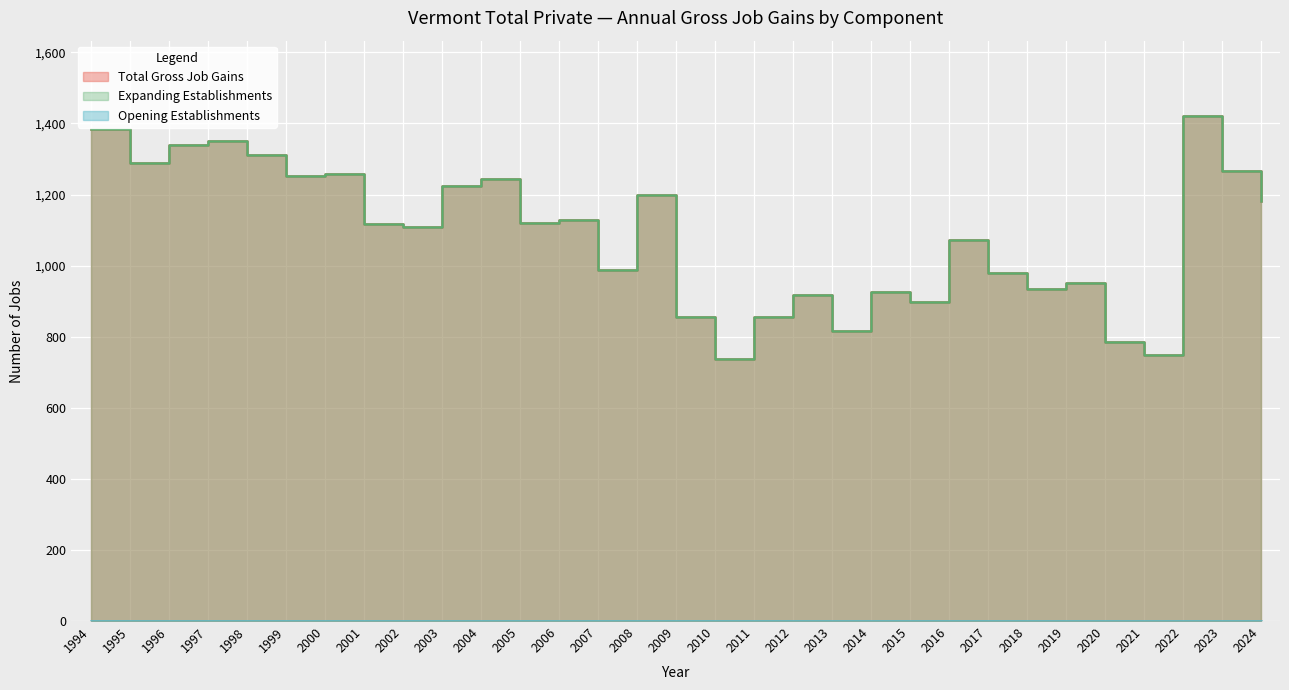

True or false: Expanding Establishments and Total Gross Job Gains cross at least once.

False